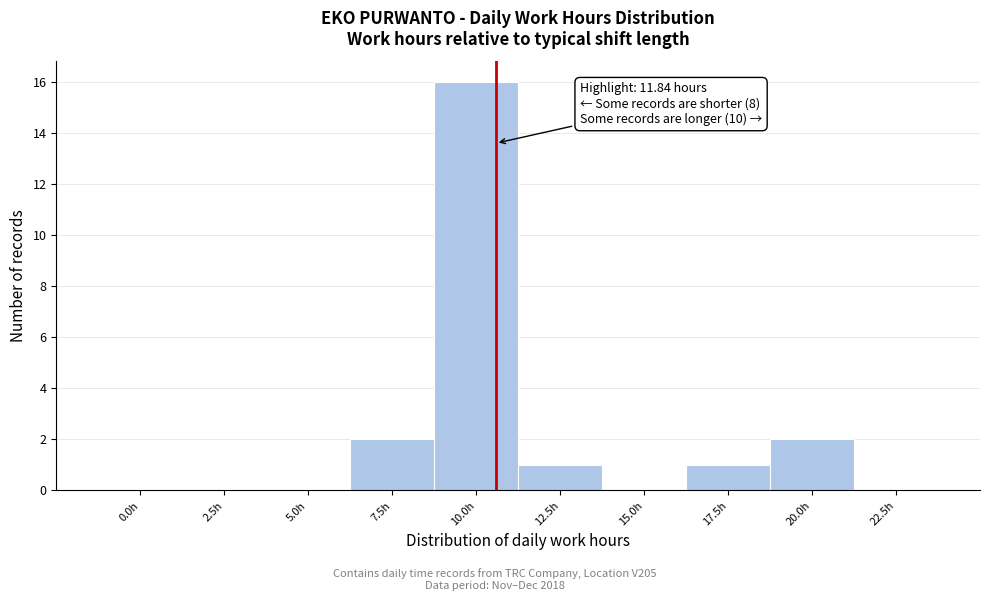

Reading left to right, list all the values displayed in this chart.

0.0h=0	2.5h=0	5.0h=0	7.5h=2	10.0h=16	12.5h=1	15.0h=0	17.5h=1	20.0h=2	22.5h=0